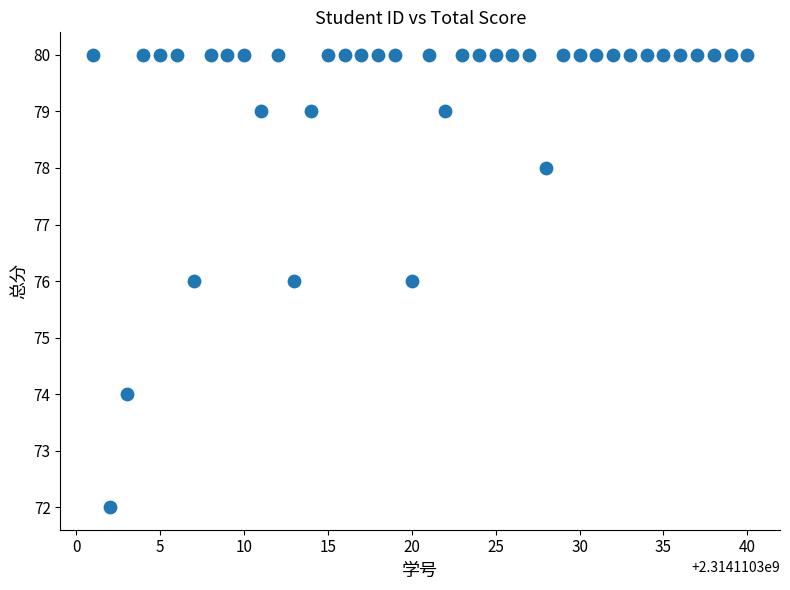

What is the range of X values (max minus min)?

39